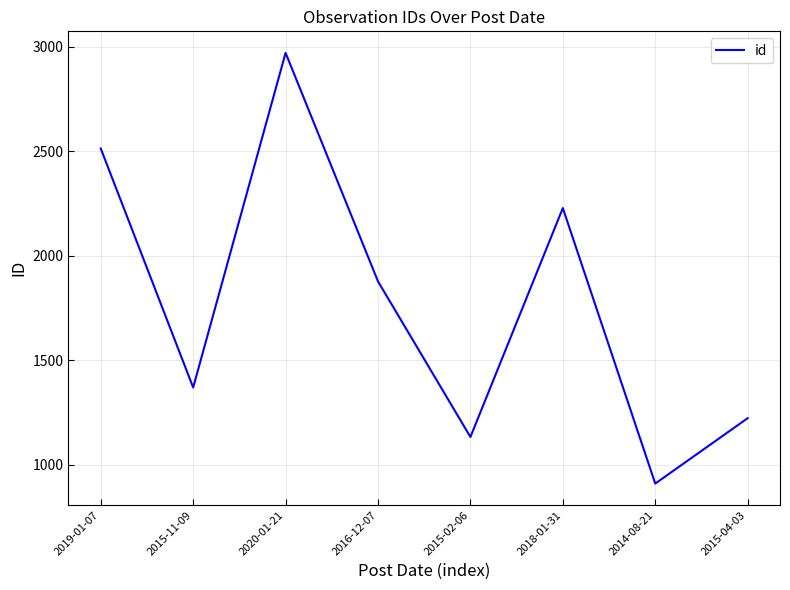

Reading left to right, transcribe all the data shown in this chart.

2019-01-07=2513	2015-11-09=1369	2020-01-21=2971	2016-12-07=1877	2015-02-06=1132	2018-01-31=2228	2014-08-21=909	2015-04-03=1222